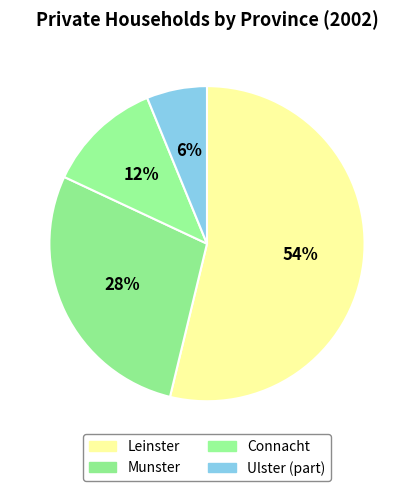

Combined, what portion of the pie is Leinster and Connacht?

65.6%